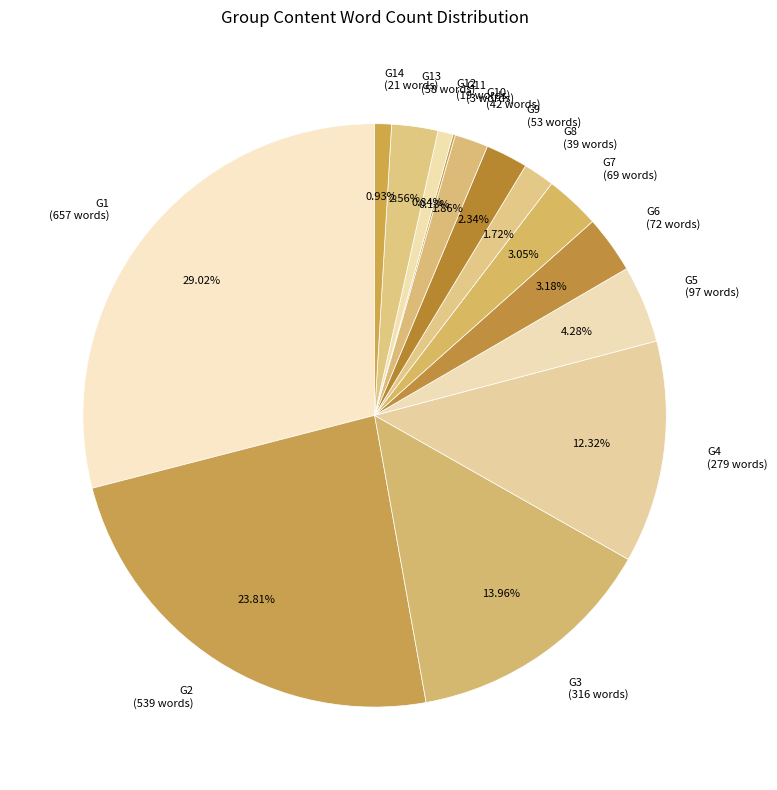

Is the sum of G13 and G3 greater than half?

No